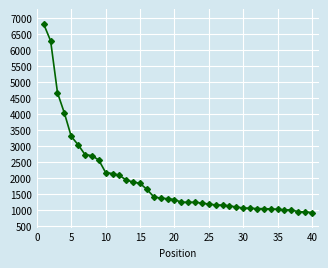

What is the difference between the second highest and second lowest values?

5352